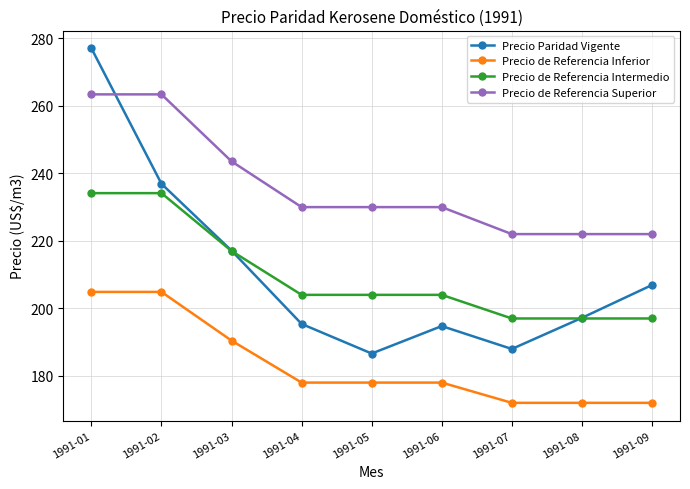

True or false: Precio de Referencia Inferior and Precio de Referencia Intermedio intersect in this chart.

False